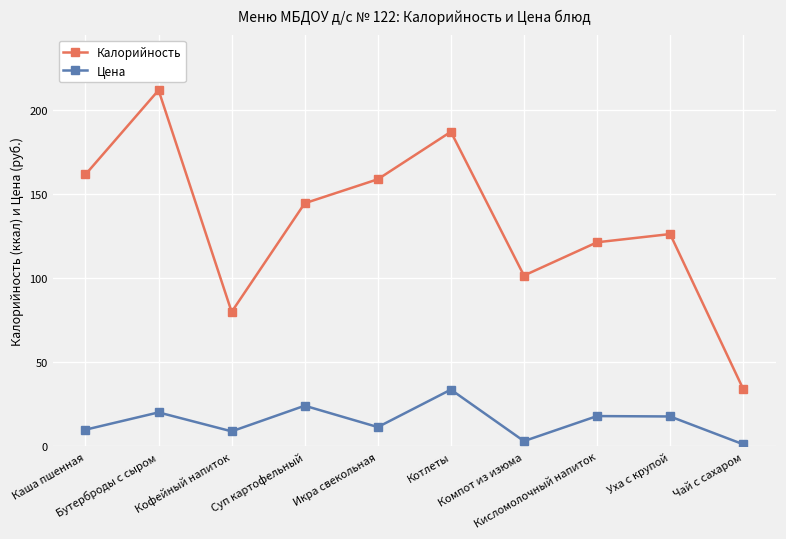

What is the total value across all series at Уха с крупой?

144.3